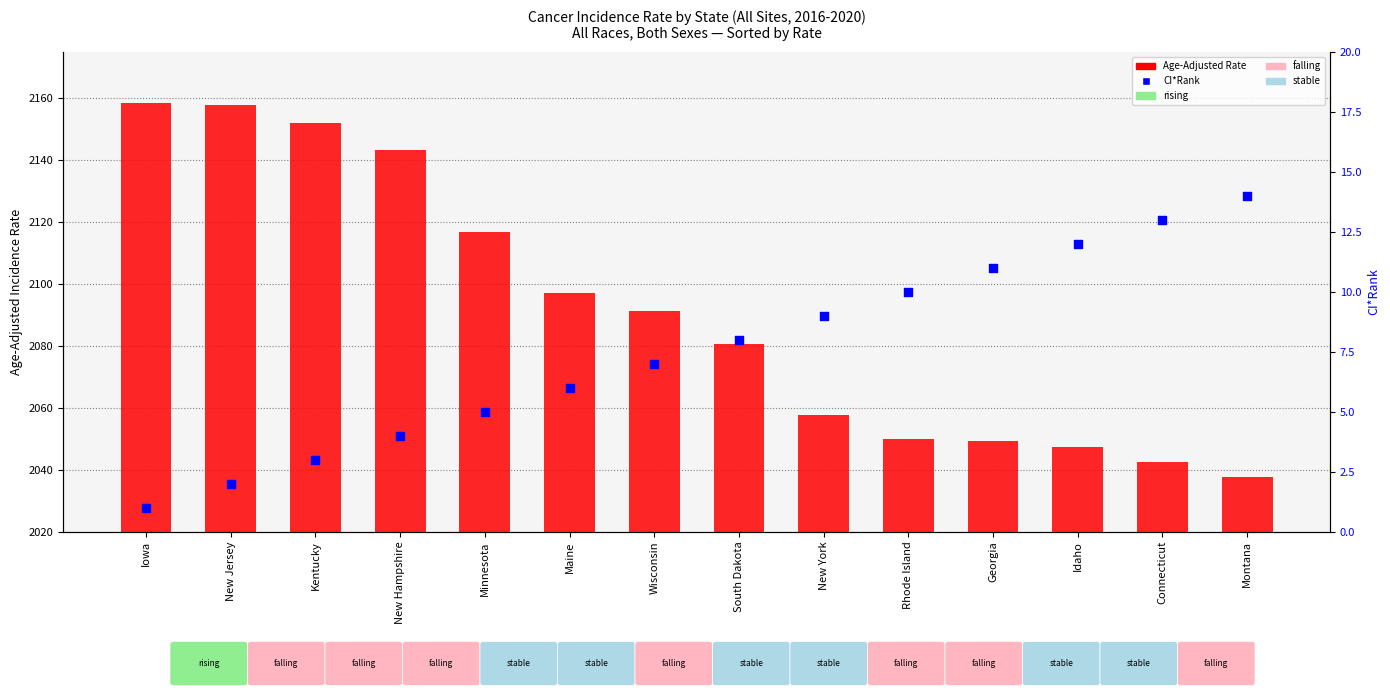

Which series reaches the maximum Y coordinate?

Age-Adjusted Rate